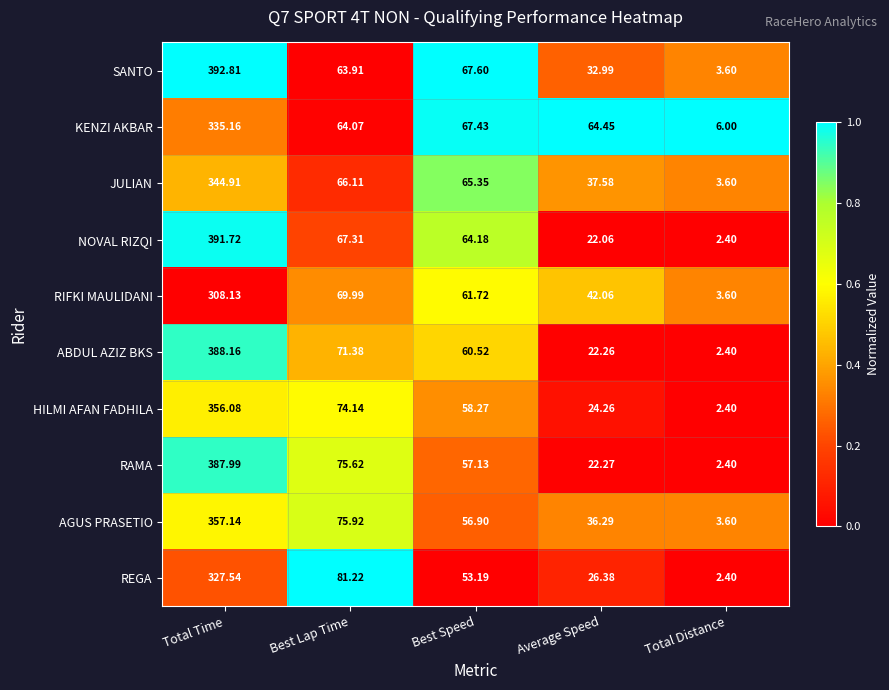

Rank the series at Best Speed from highest to lowest value.

SANTO, KENZI AKBAR, JULIAN, NOVAL RIZQI, RIFKI MAULIDANI, ABDUL AZIZ BKS, HILMI AFAN FADHILA, RAMA, AGUS PRASETIO, REGA